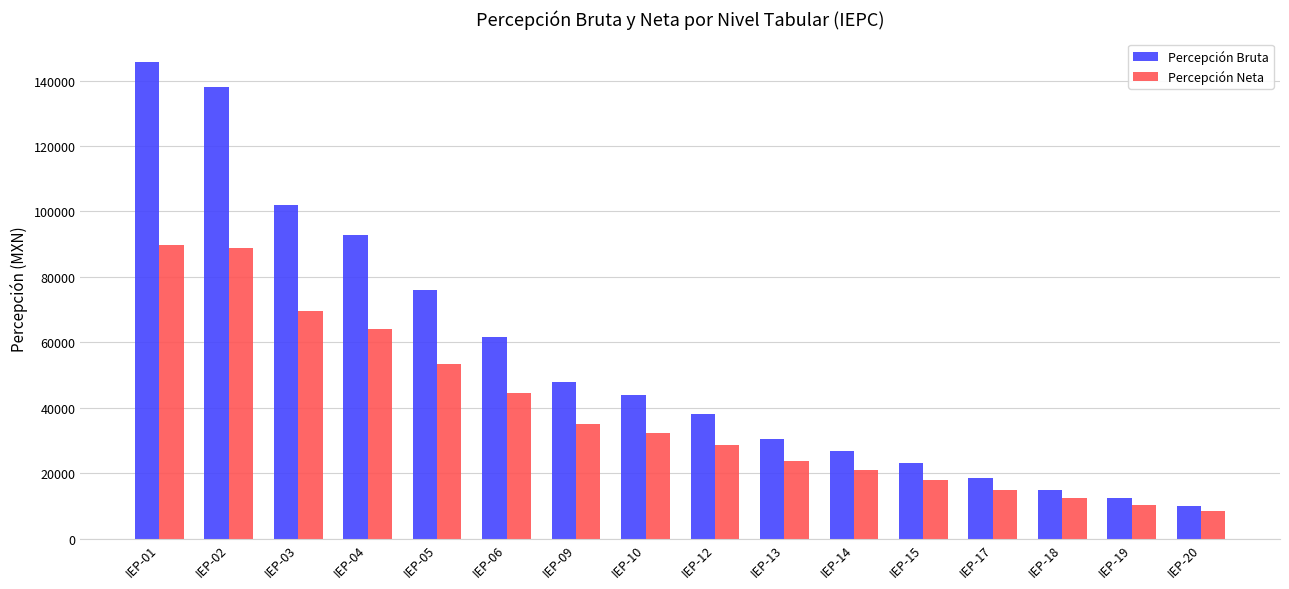

True or false: Percepción Neta has a value of 44462.2 at IEP-06.

True